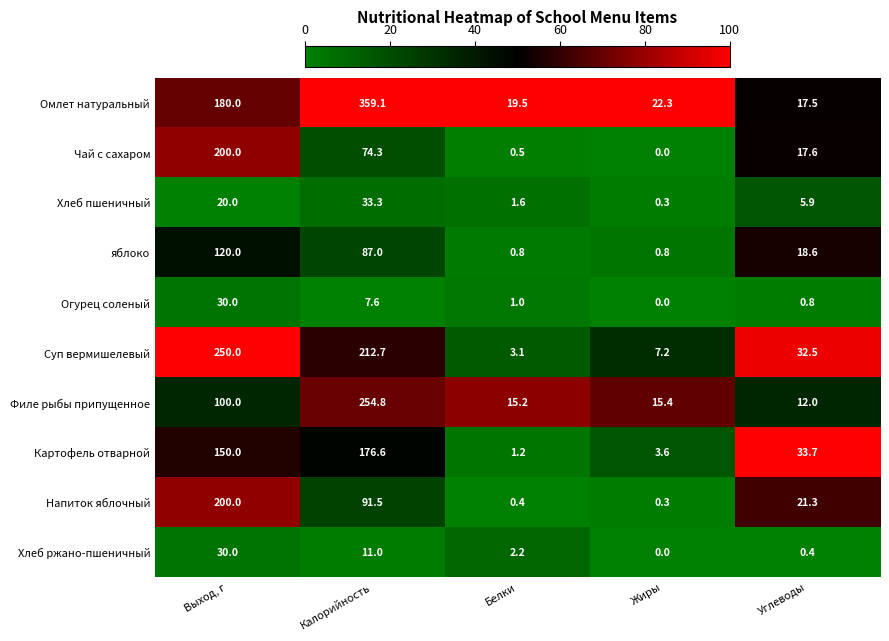

What is the total value across all series at Углеводы?

160.3